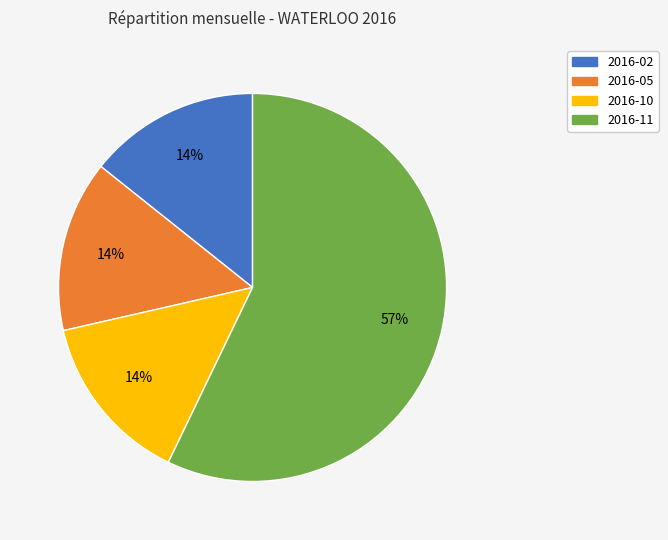

To the nearest percent, what is the average slice percentage?

25%